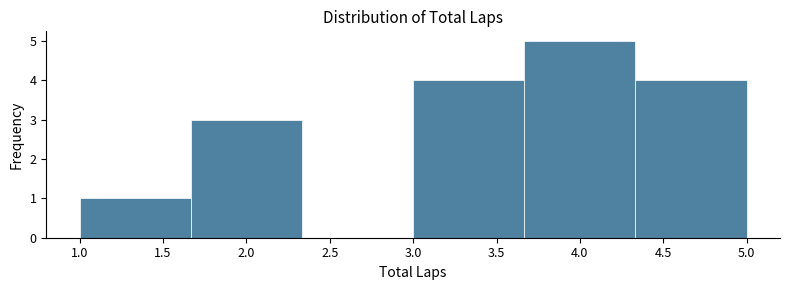

Which range on the x-axis has the tallest bar?

3.65 to 4.35